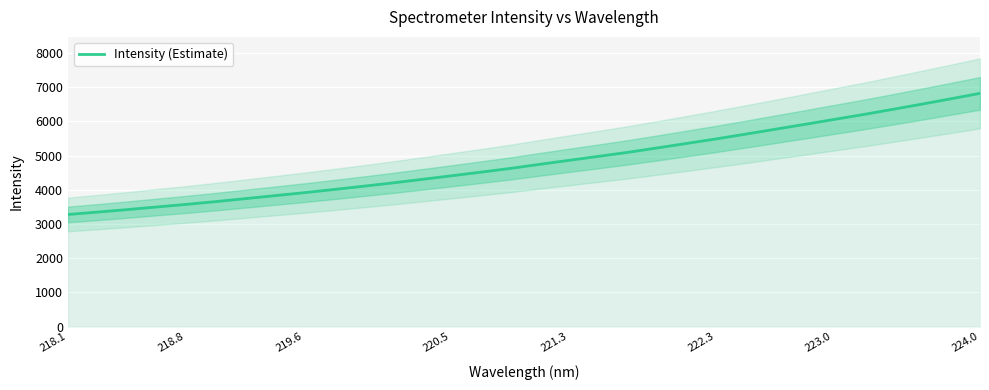

Is it true that Intensity (Estimate) equals 3690.9 at 222.3?

False